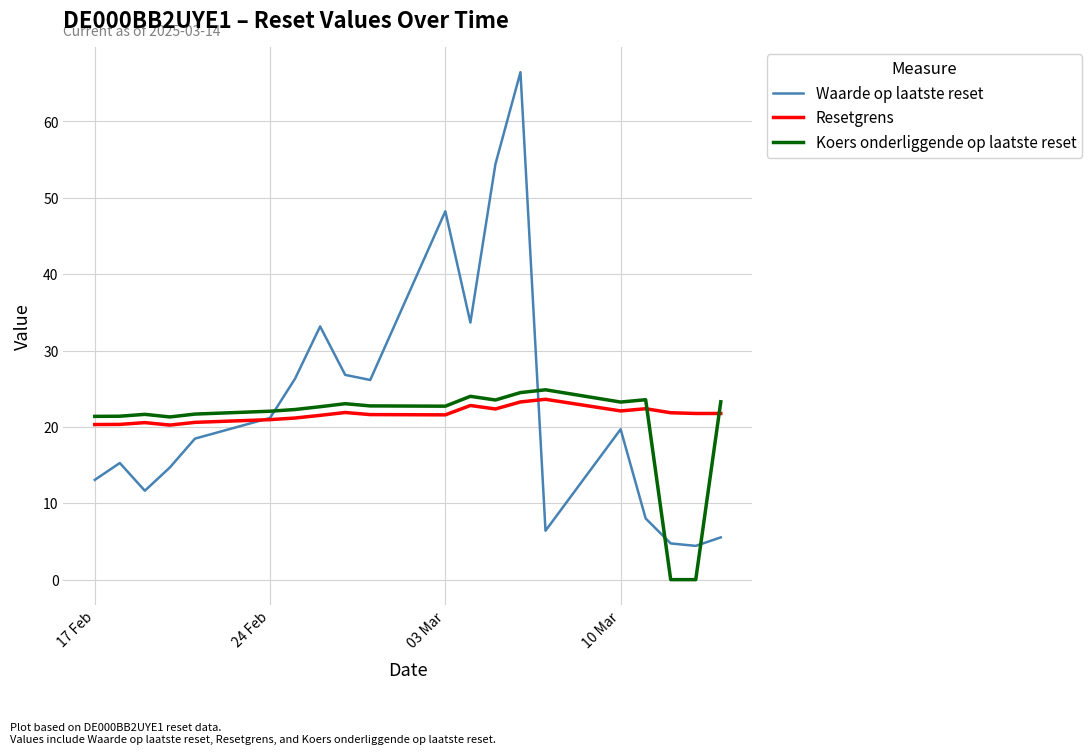

After their last crossing, which series has the higher values: Waarde op laatste reset or Koers onderliggende op laatste reset?

Koers onderliggende op laatste reset